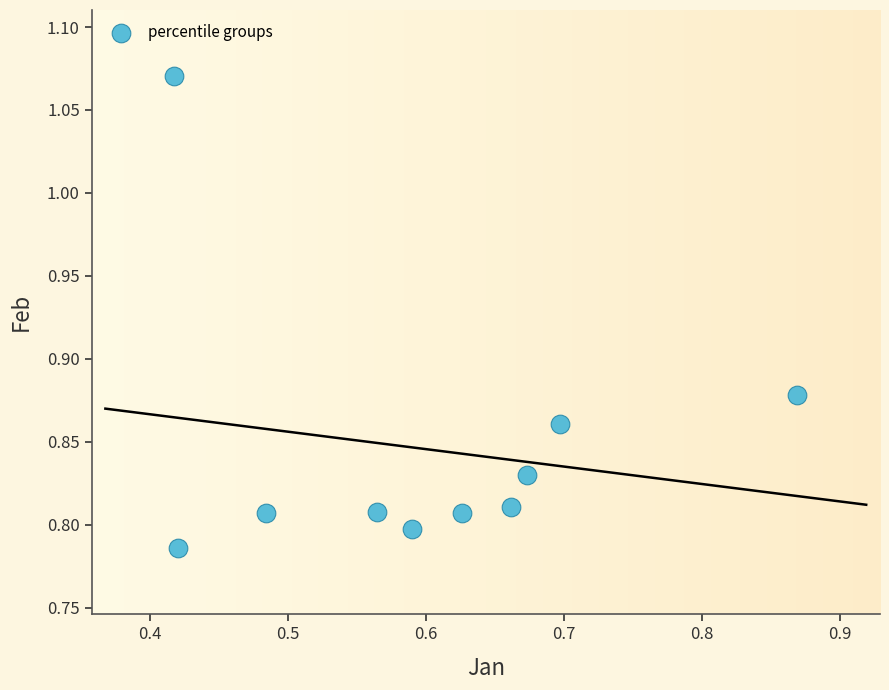

What is the range of Y values (max minus min)?

0.3